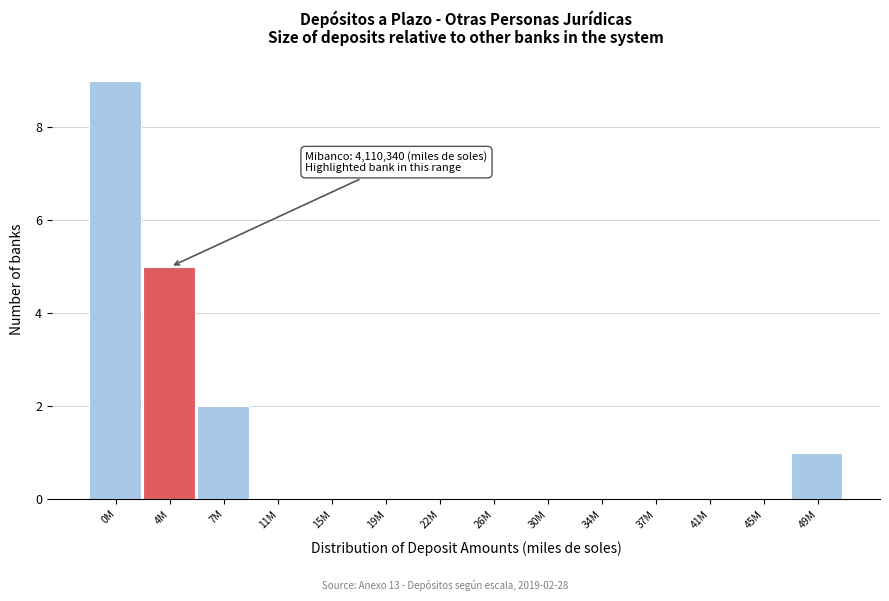

Reading left to right, extract all data points from this chart.

0M=9	4M=5	7M=2	11M=0	15M=0	19M=0	22M=0	26M=0	30M=0	34M=0	37M=0	41M=0	45M=0	49M=1